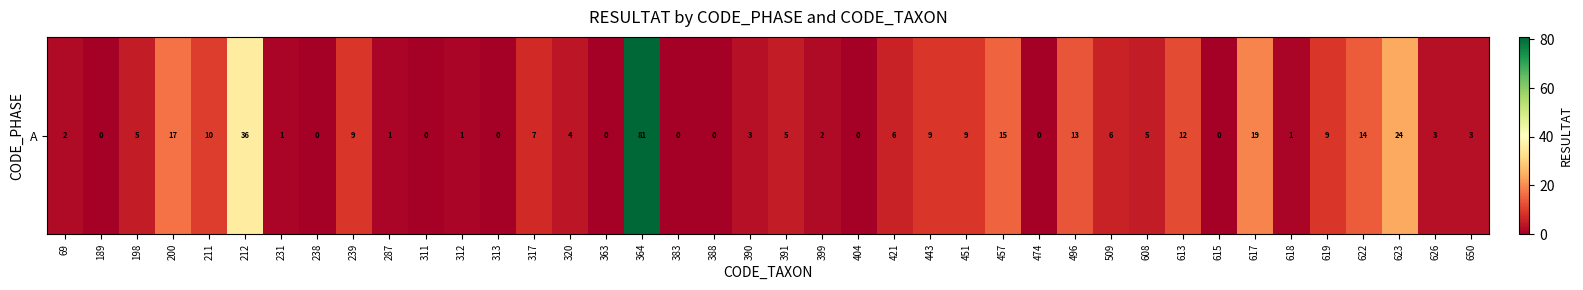

Reading left to right, extract all data points from this chart.

69=2	189=0	198=5	200=17	211=10	212=36	231=1	238=0	239=9	287=1	311=0	312=1	313=0	317=7	320=4	363=0	364=81	383=0	388=0	390=3	391=5	399=2	404=0	421=6	443=9	451=9	457=15	474=0	496=13	509=6	608=5	613=12	615=0	617=19	618=1	619=9	622=14	623=24	626=3	650=3